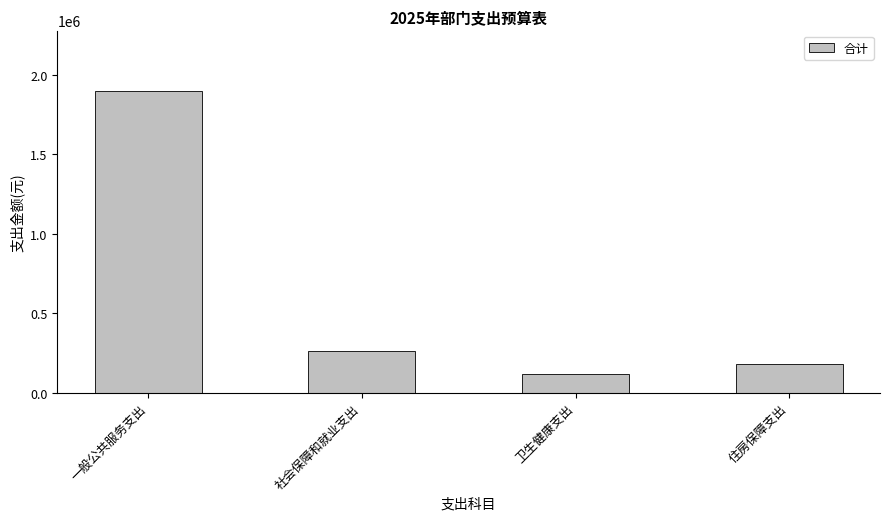

What is the average value?

616112.5